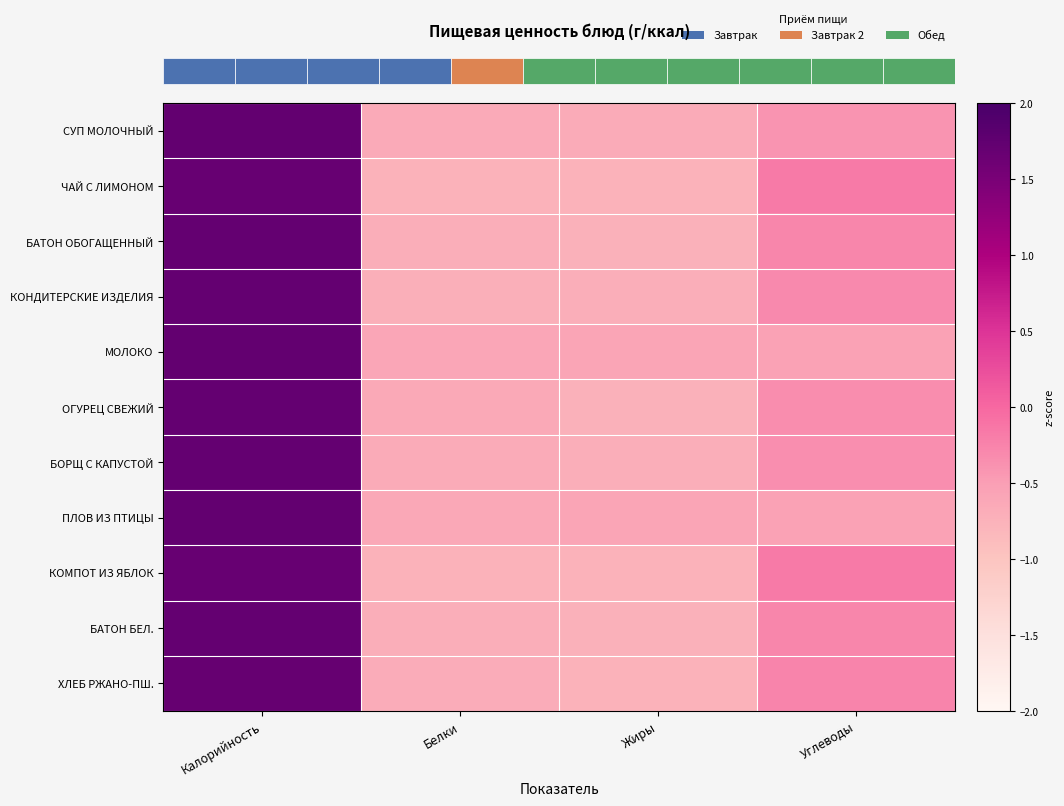

Between Углеводы and Белки, which is larger?

Углеводы